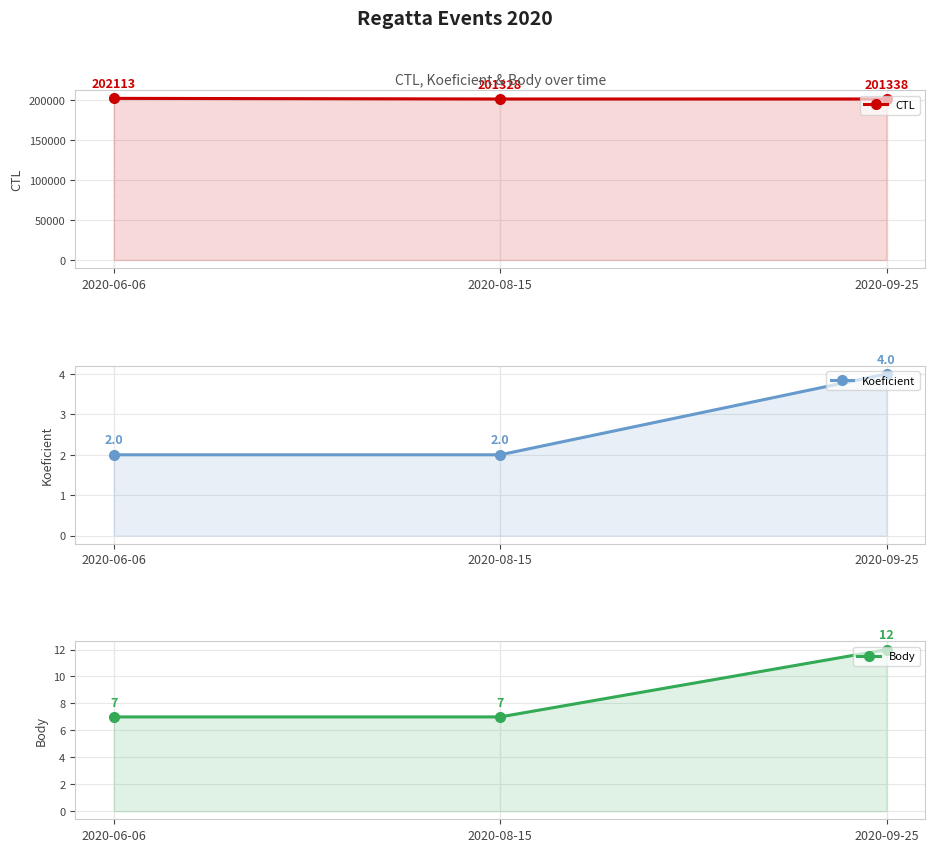

At which category is the sum across all series the highest?

2020-06-06